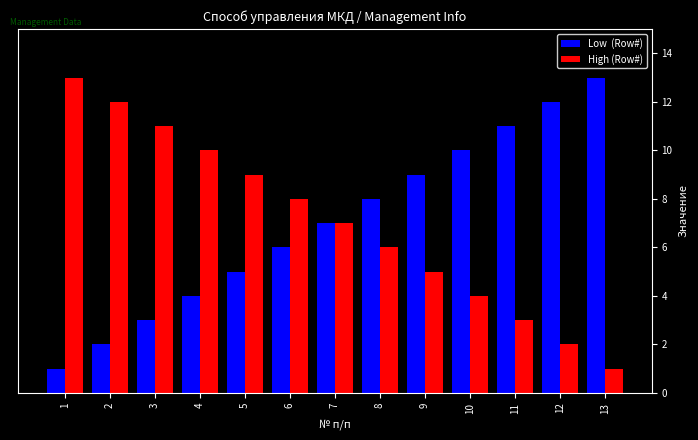

What is the greatest value displayed?

13